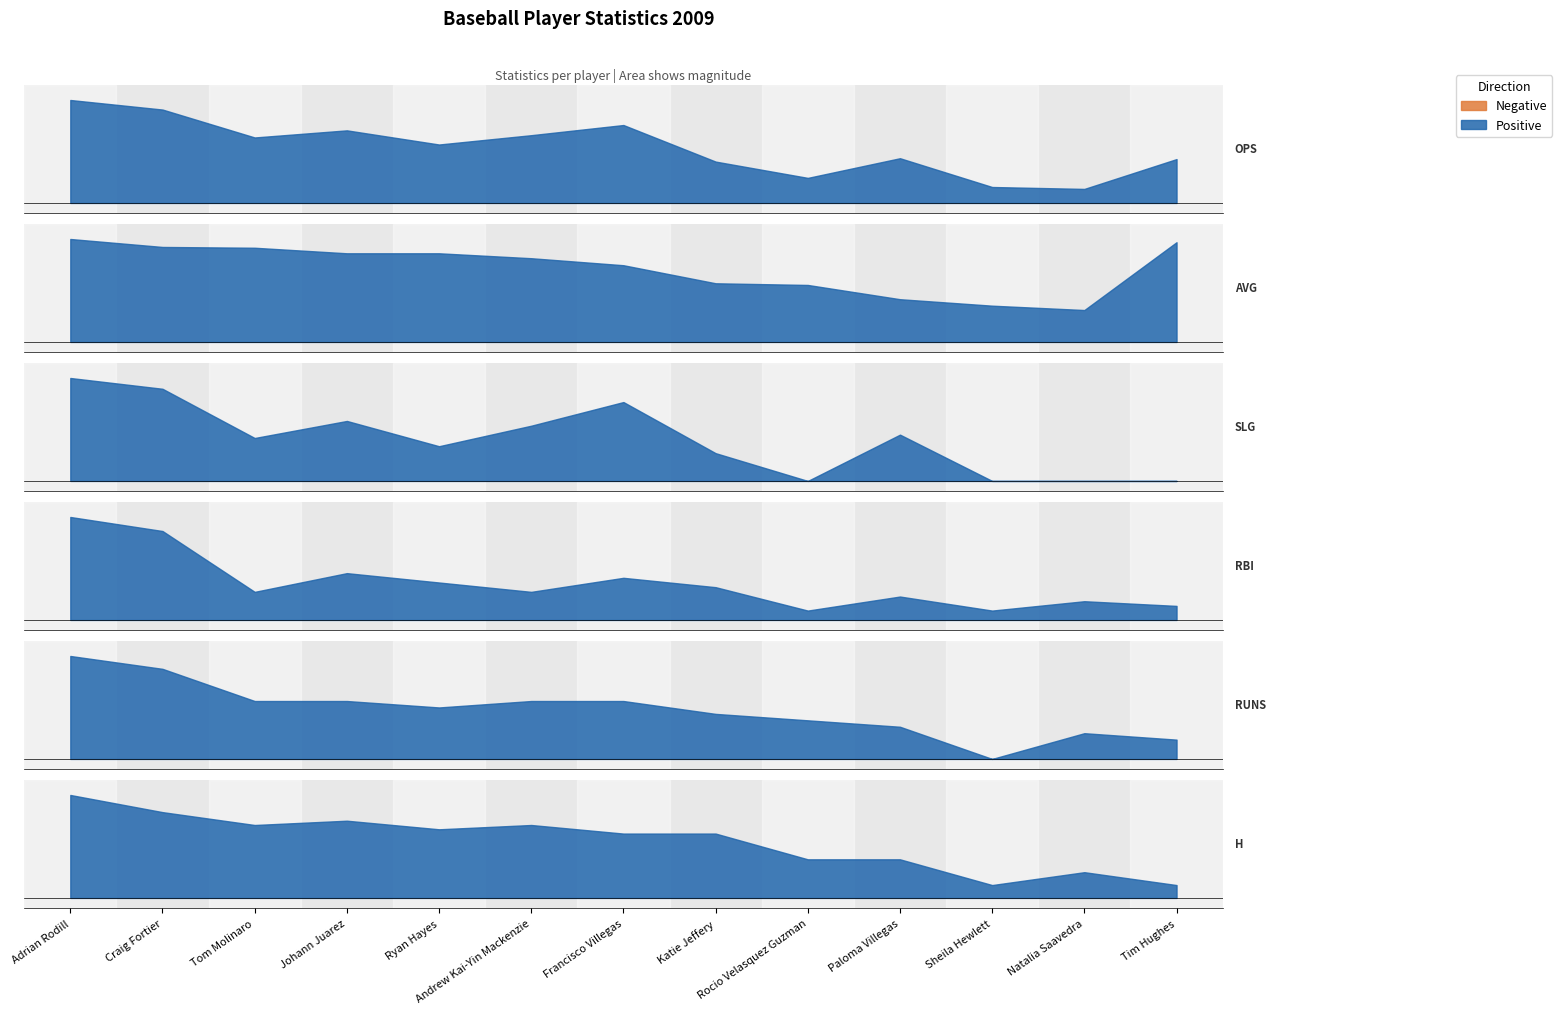

What position from the left is Francisco Villegas?

7